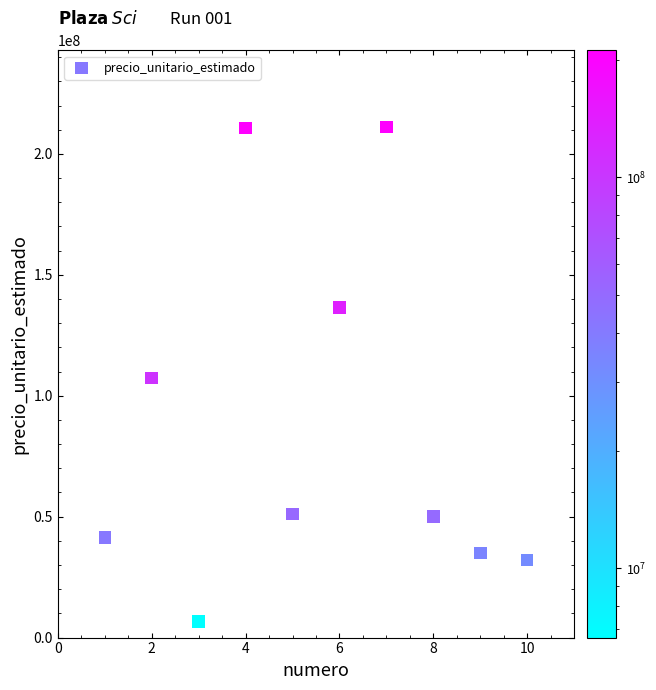

What is the range of Y values (max minus min)?

204541000